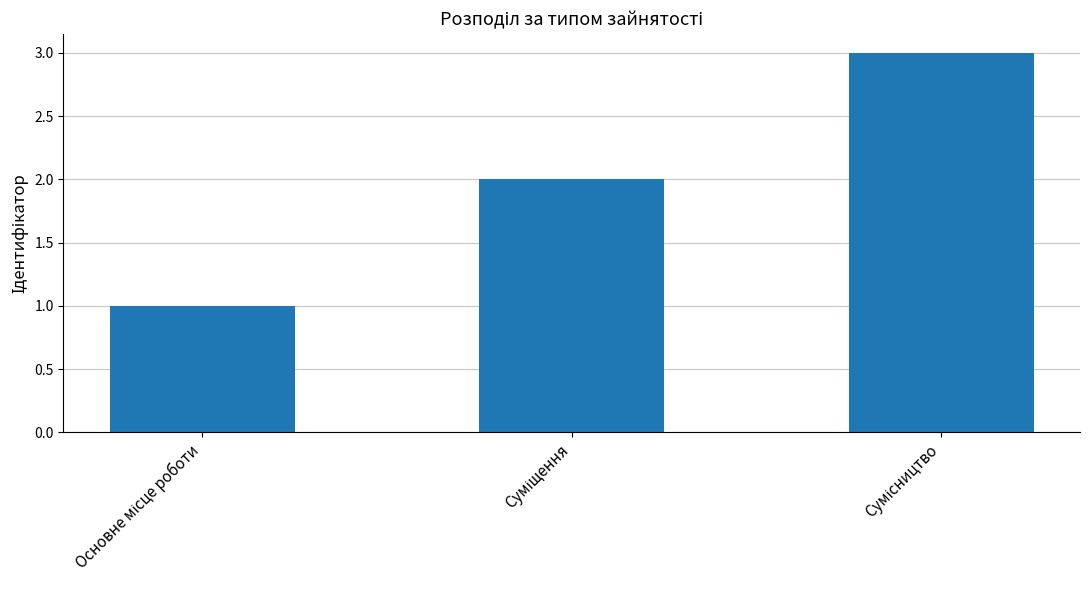

What is the maximum value shown in the chart?

3